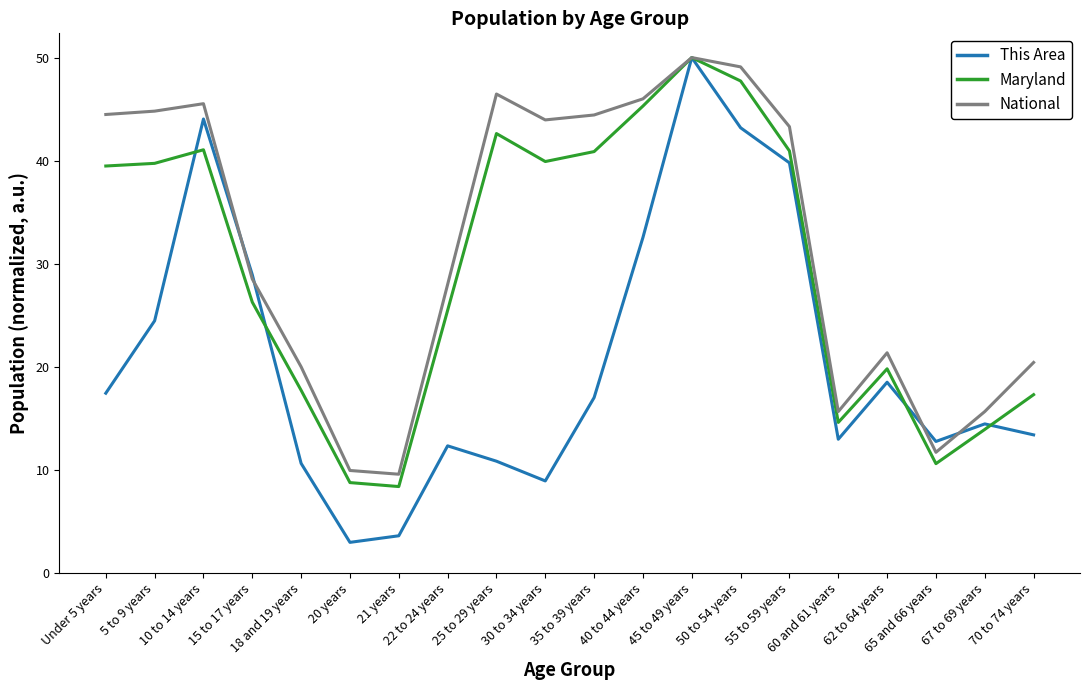

Which series has the largest total across all categories?

National